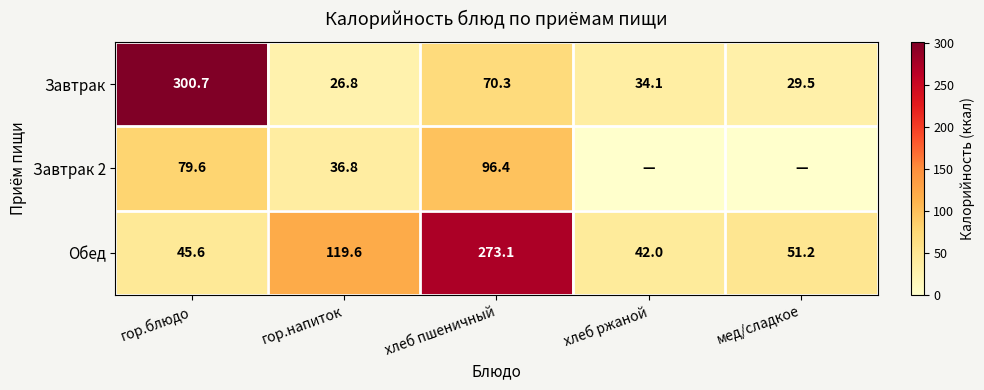

True or false: Завтрак 2 has a value of 96.4 at хлеб пшеничный.

True